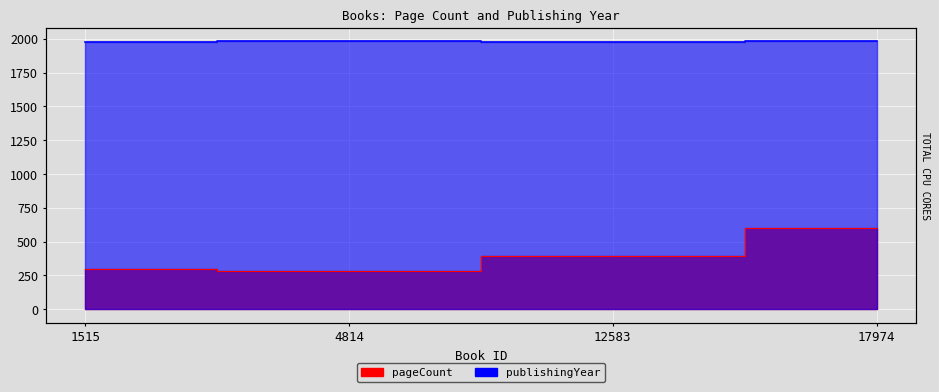

How many data points in pageCount are less than 392?

2